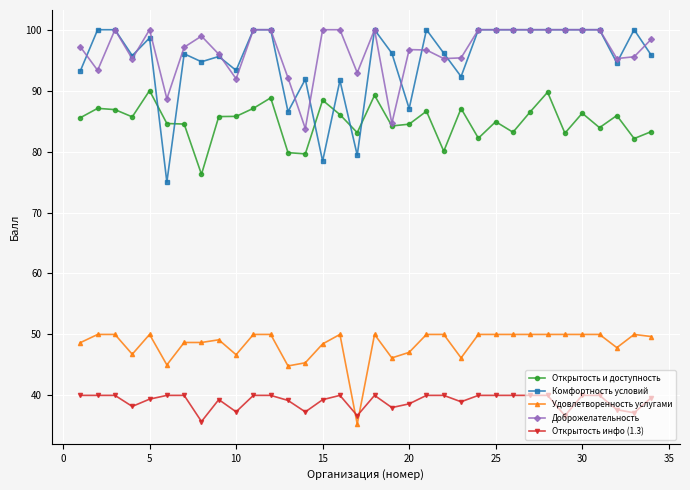

What is the highest value of the Открытость и доступность series?

90.0